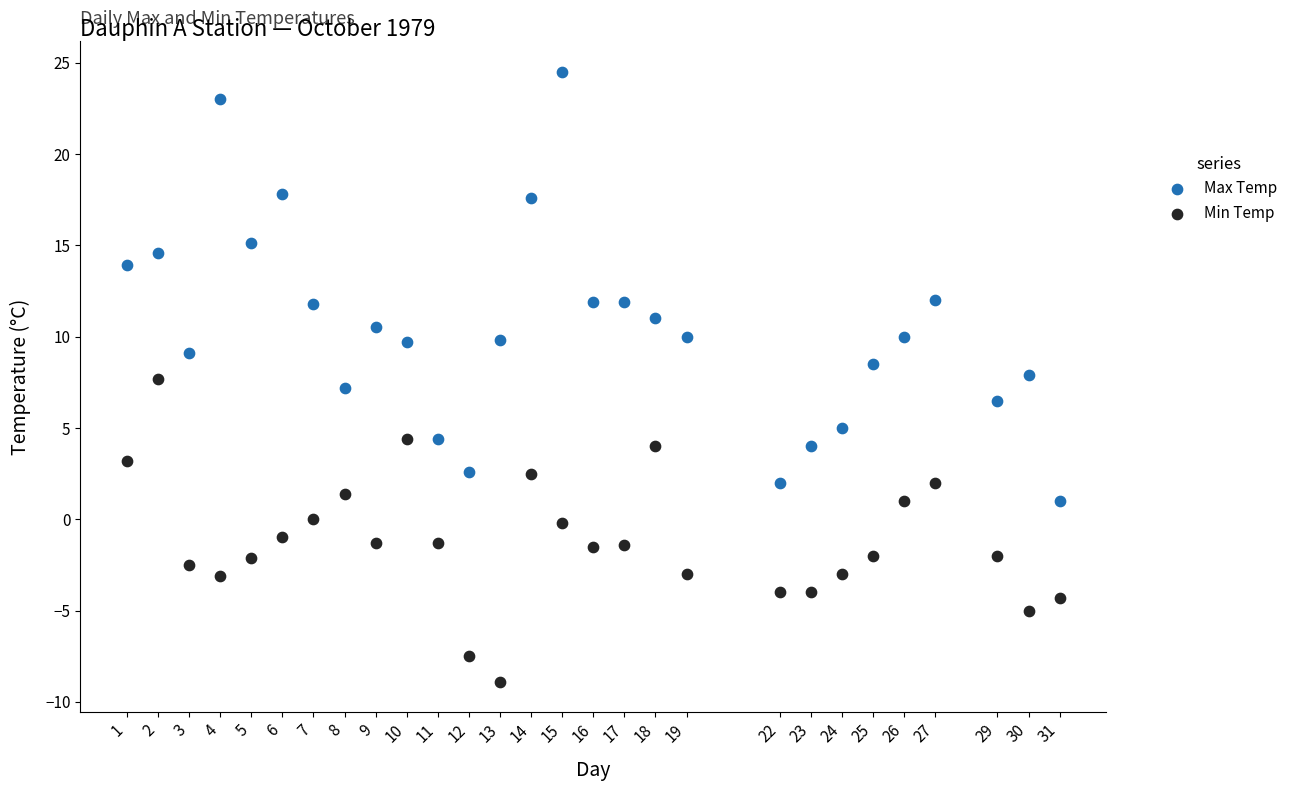

Across all data points, what is the range of Y values (max minus min)?

33.4